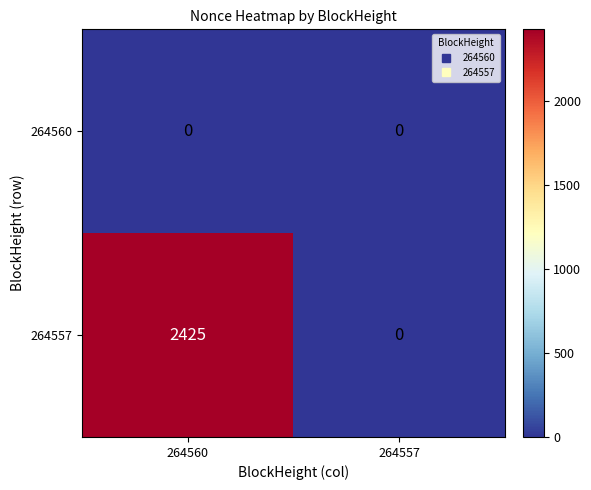

Reading left to right, list all the values displayed in this chart.

264560: 0	0
264557: 2425	0